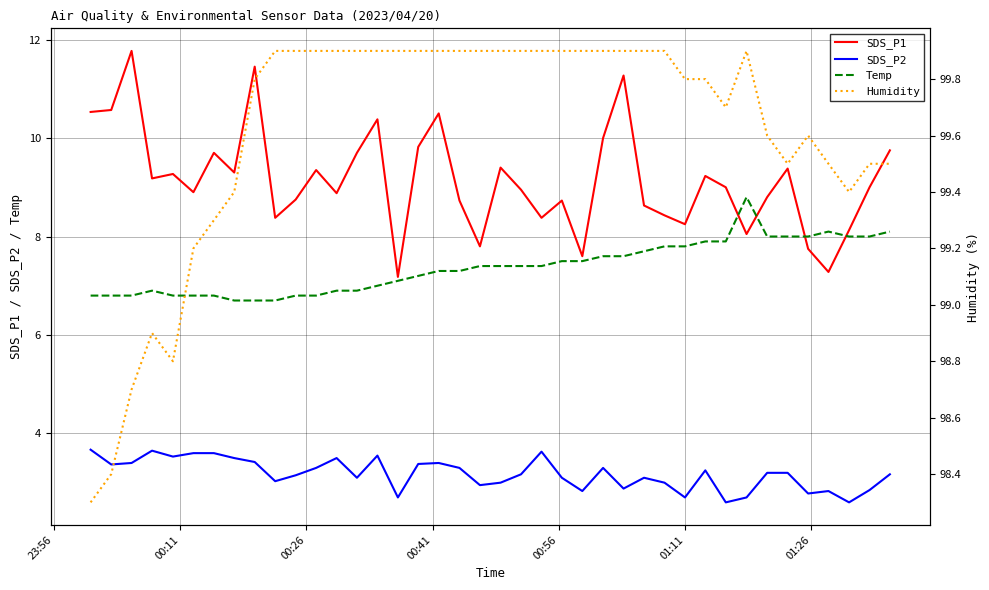

True or false: SDS_P2 and Temp intersect in this chart.

False